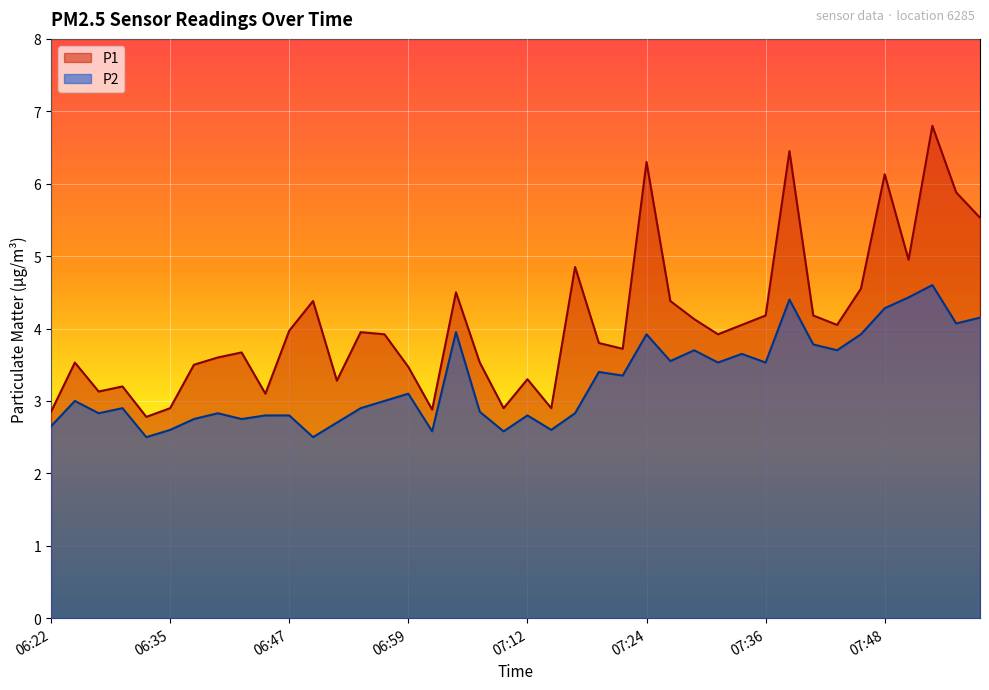

What is the approximate value of P2 at 07:21?

3.4